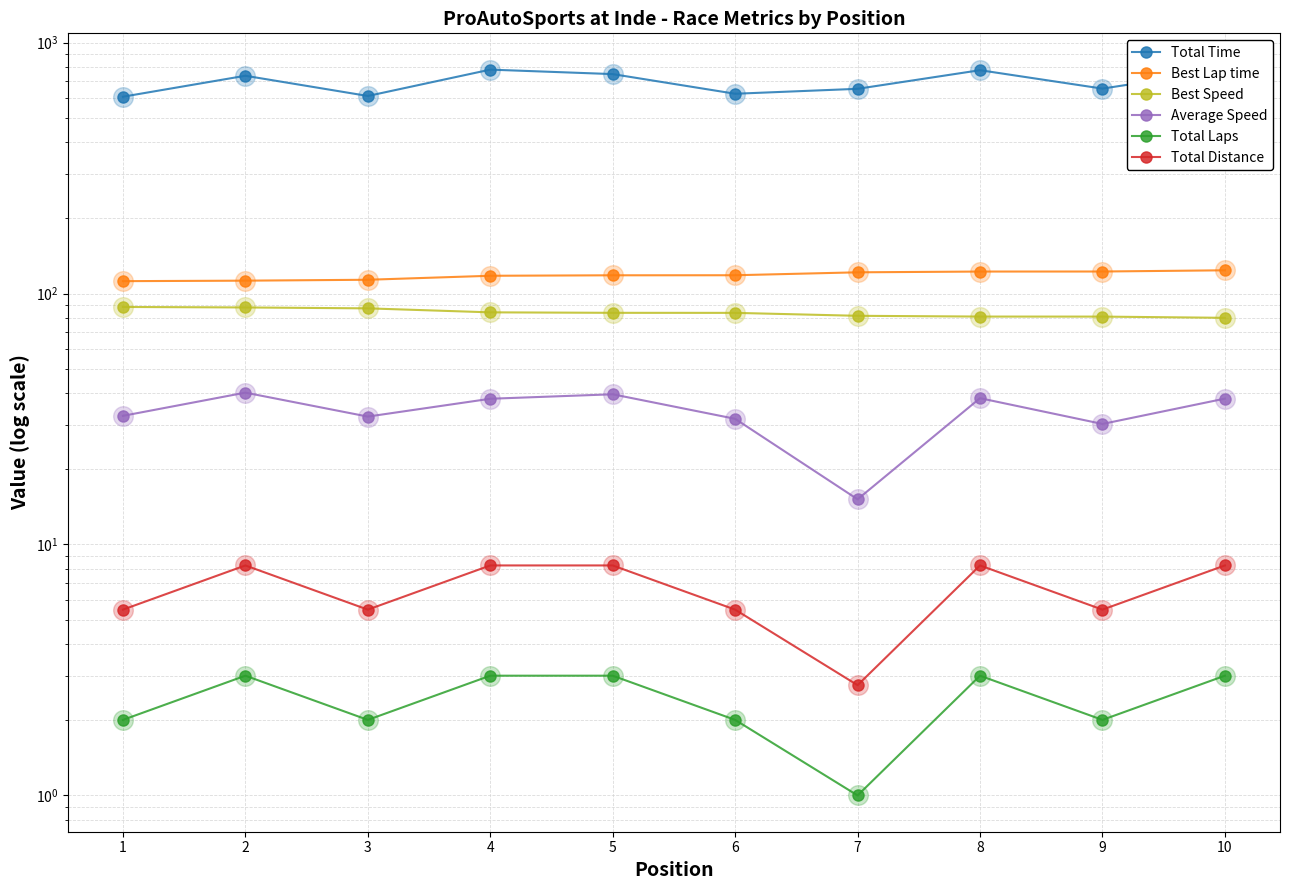

At how many categories does at least one series exceed 381?

10